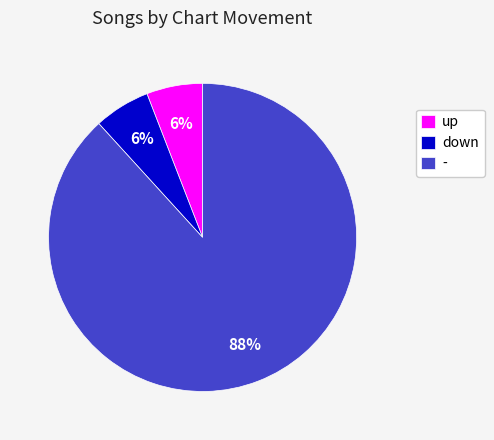

Which has a higher value, - or down?

-